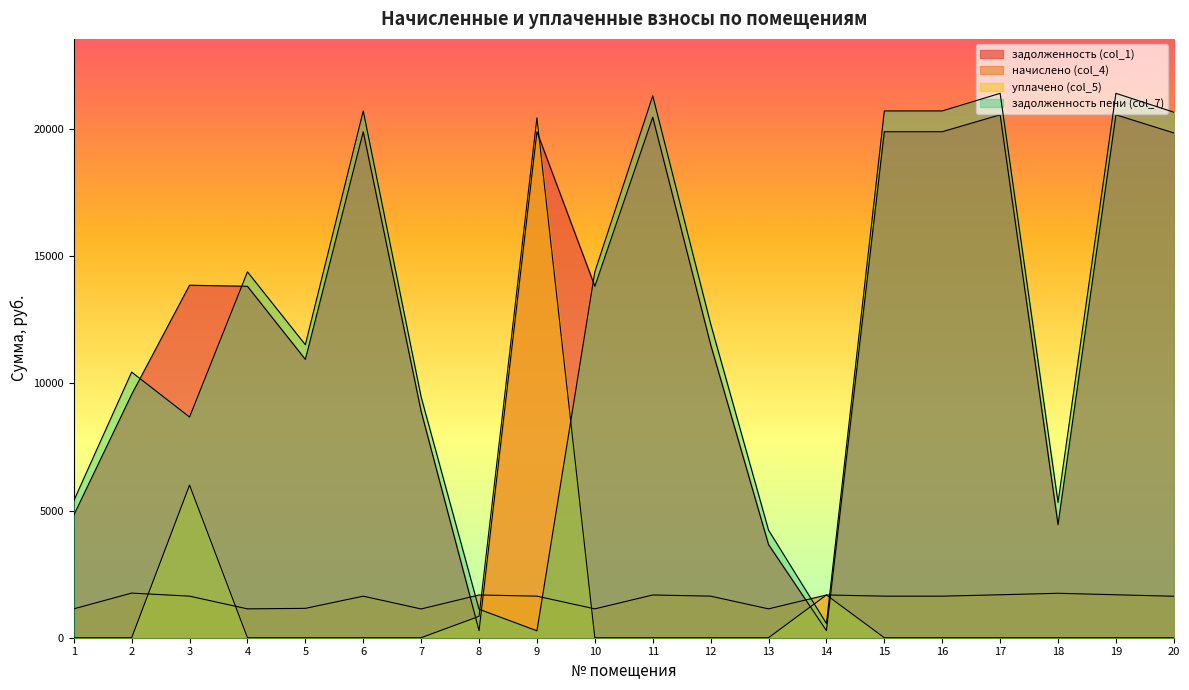

Does the chart display data point markers on the line(s)?

No